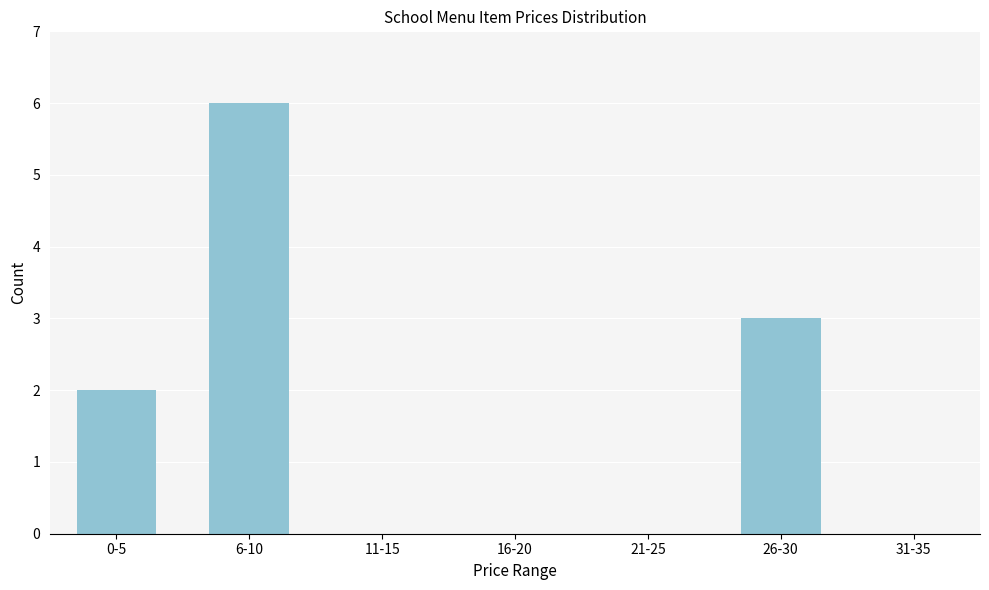

Reading left to right, what are all the values shown in this chart?

0-5=2	6-10=6	11-15=0	16-20=0	21-25=0	26-30=3	31-35=0